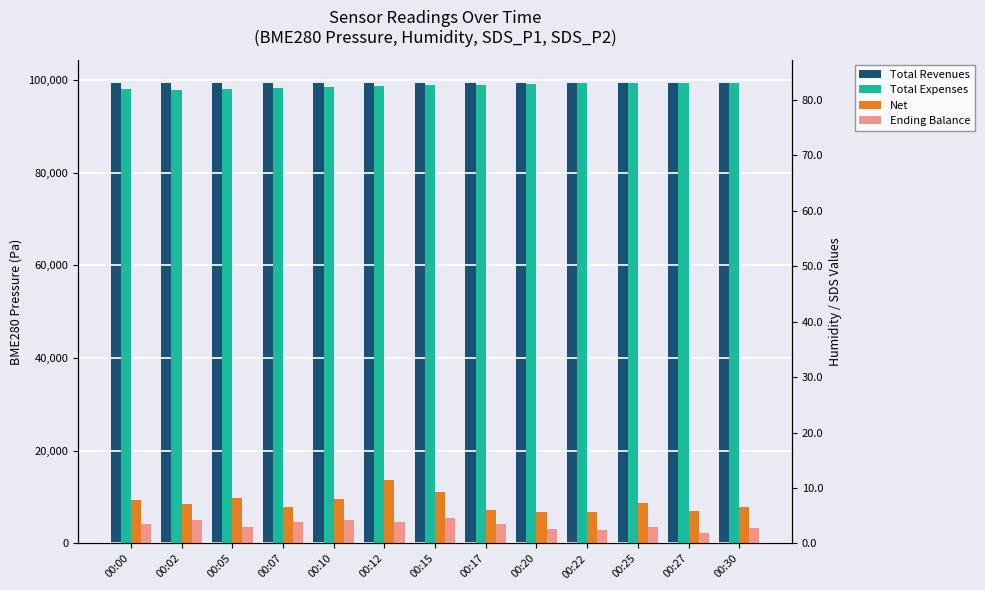

At how many categories does at least one series exceed 51467?

13